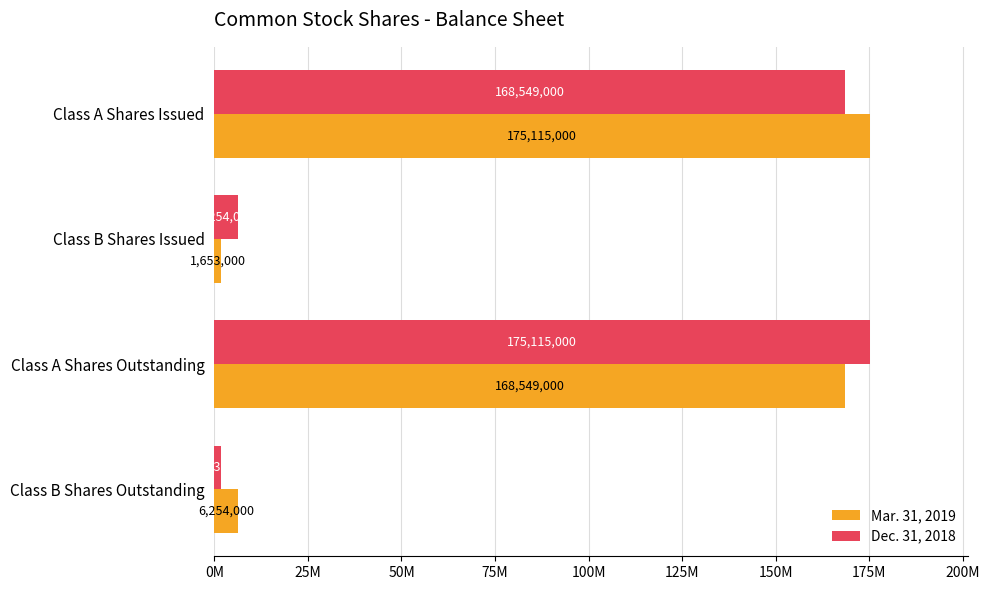

What is the difference between the maximum and second lowest values in the Dec. 31, 2018 series?

168861000